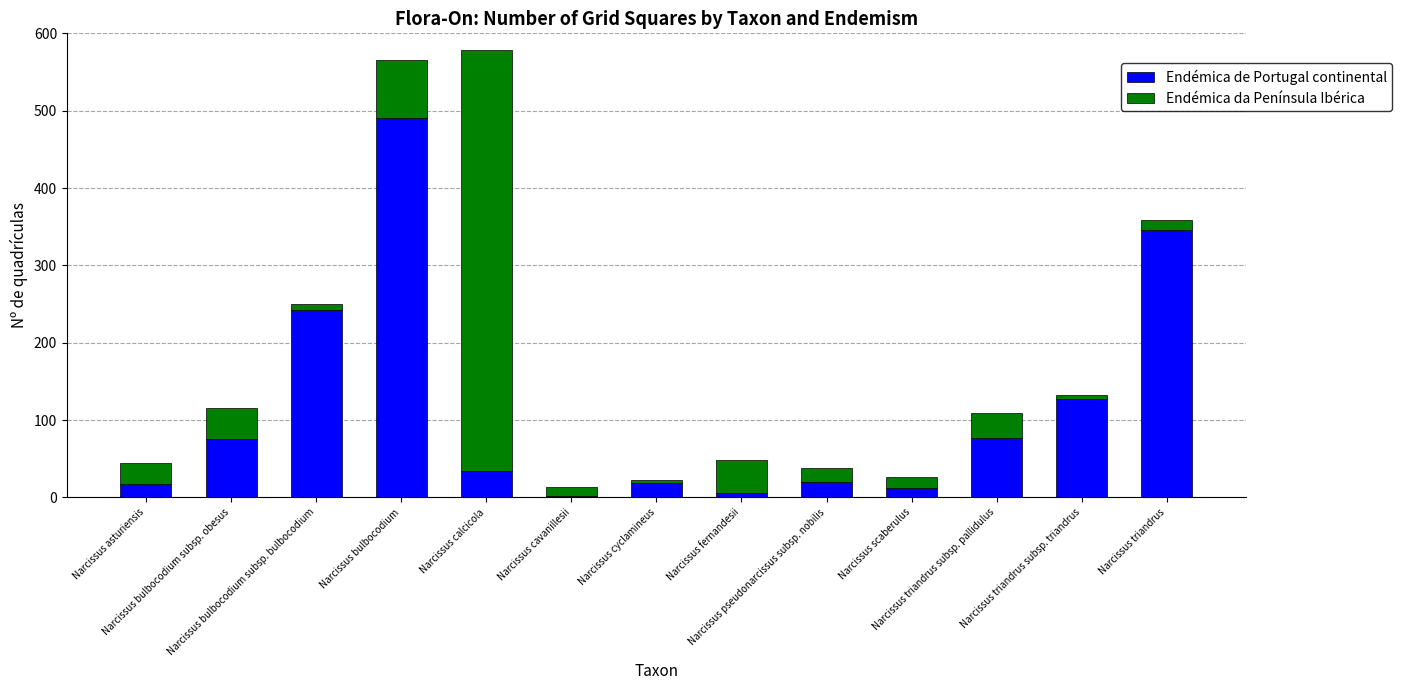

What is the average value of the Endémica de Portugal continental series?

113